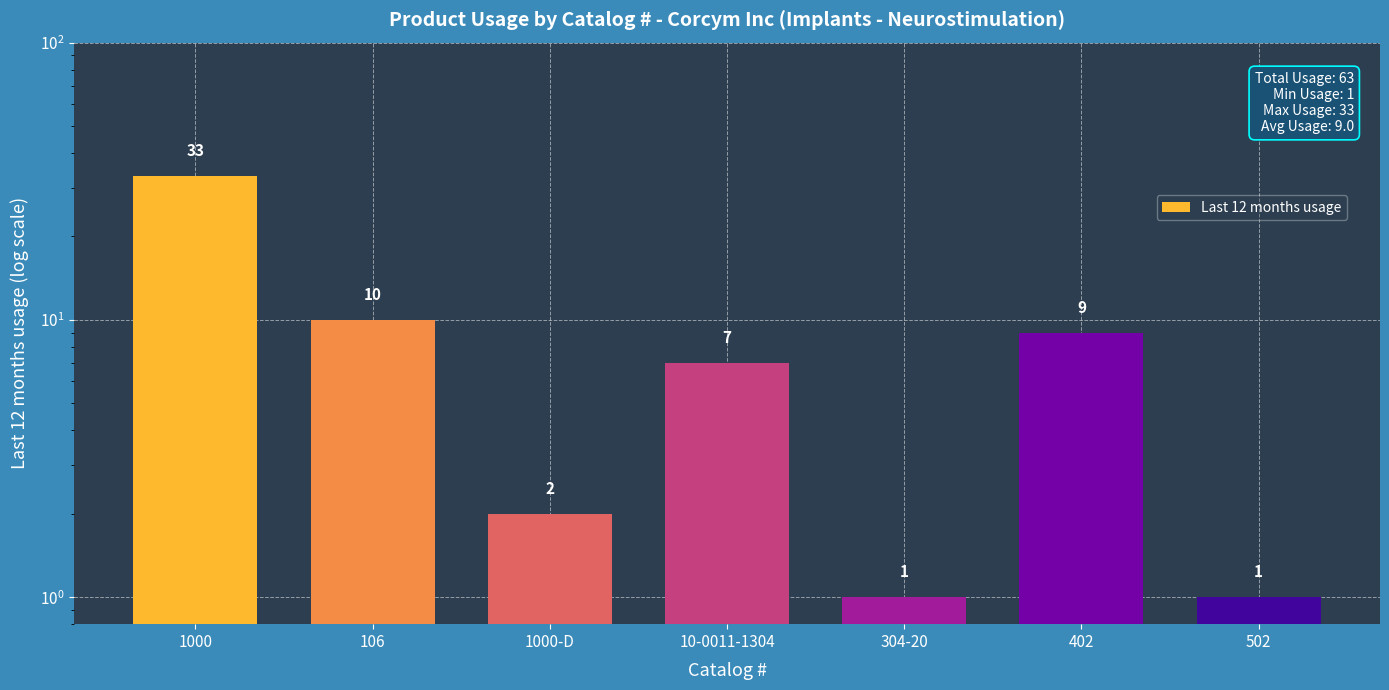

Rank the categories by value from highest to lowest.

1000, 106, 402, 10-0011-1304, 1000-D, 304-20, 502